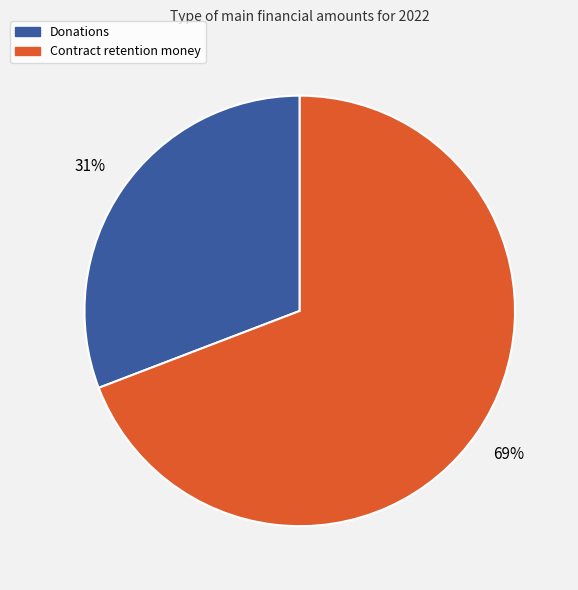

True or false: Donations accounts for 31% of the total.

True